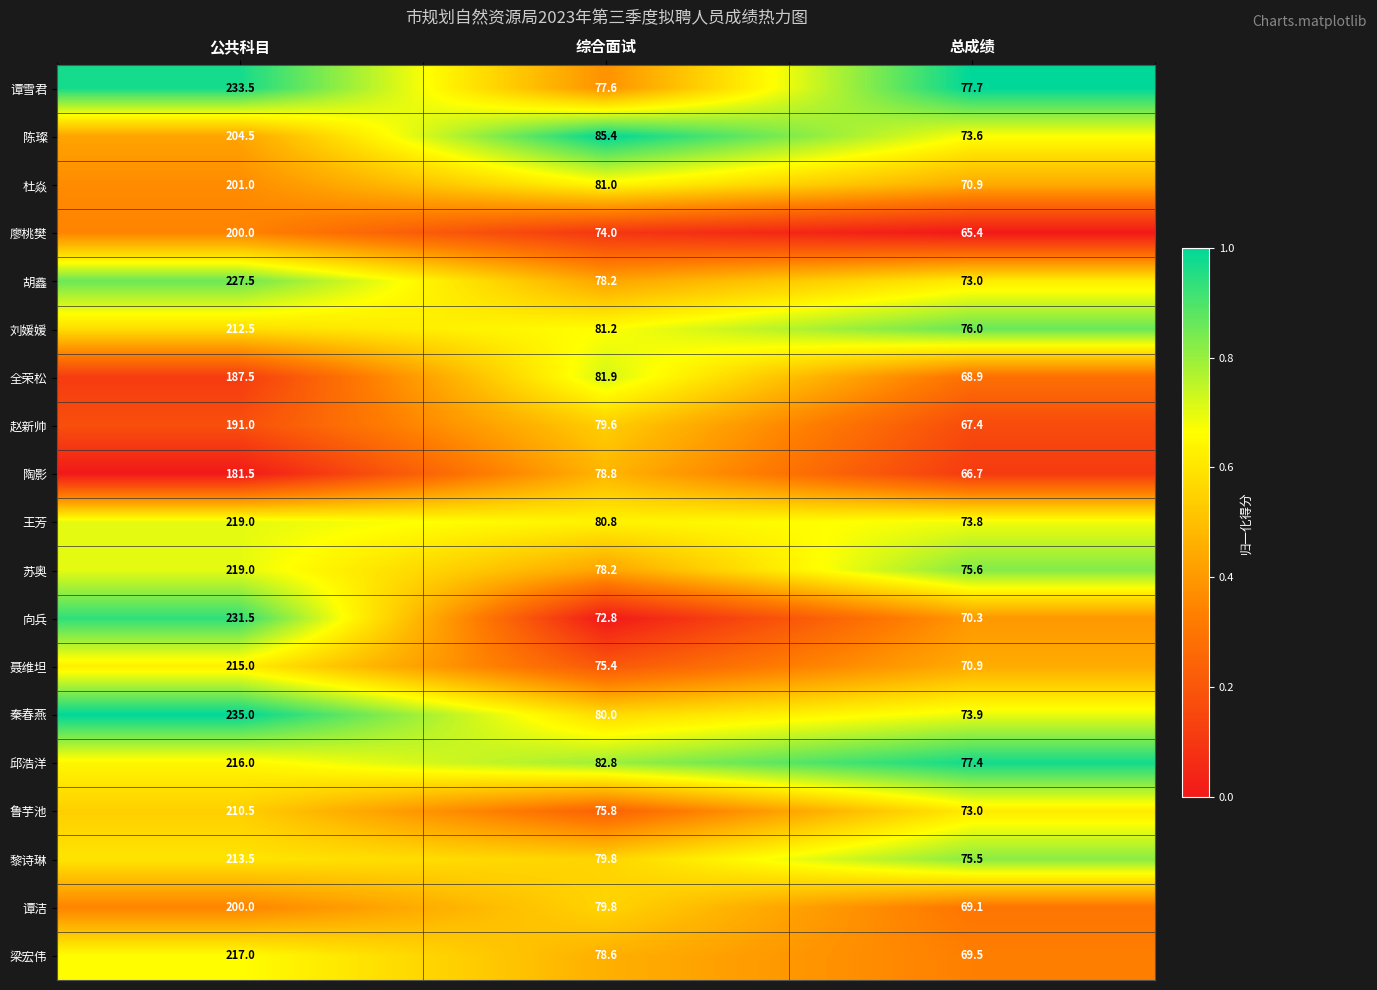

Rank the categories by 谭雪君 value from highest to lowest.

公共科目, 总成绩, 综合面试